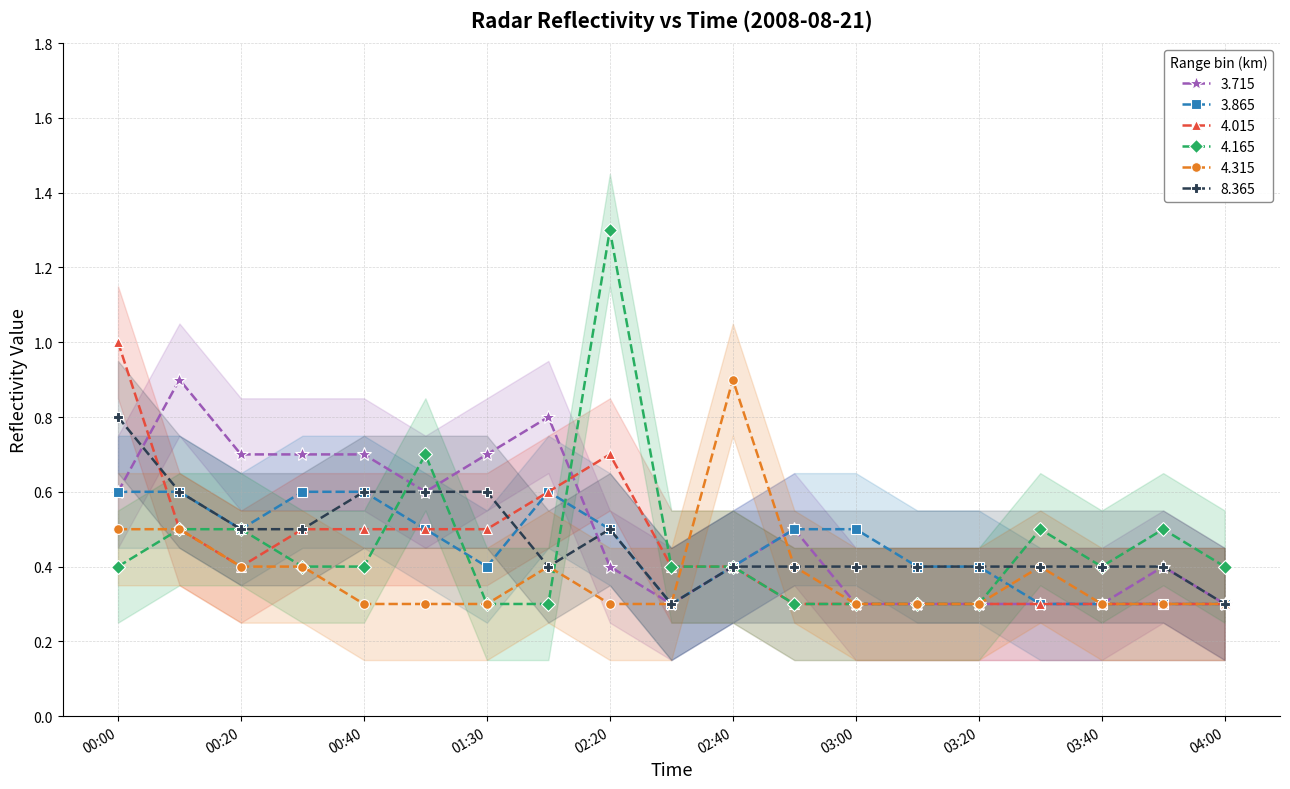

Reading left to right, what are all the values shown in this chart?

3.715: 0.6	0.9	0.7	0.7	0.7	0.6	0.7	0.8	0.4	0.3	0.4	0.5	0.3	0.3	0.3	0.3	0.3	0.4	0.3
3.865: 0.6	0.6	0.5	0.6	0.6	0.5	0.4	0.6	0.5	0.3	0.4	0.5	0.5	0.4	0.4	0.3	0.3	0.3	0.3
4.015: 1.0	0.5	0.4	0.5	0.5	0.5	0.5	0.6	0.7	0.4	0.4	0.3	0.3	0.3	0.3	0.3	0.3	0.3	0.3
4.165: 0.4	0.5	0.5	0.4	0.4	0.7	0.3	0.3	1.3	0.4	0.4	0.3	0.3	0.3	0.3	0.5	0.4	0.5	0.4
4.315: 0.5	0.5	0.4	0.4	0.3	0.3	0.3	0.4	0.3	0.3	0.9	0.4	0.3	0.3	0.3	0.4	0.3	0.3	0.3
8.365: 0.8	0.6	0.5	0.5	0.6	0.6	0.6	0.4	0.5	0.3	0.4	0.4	0.4	0.4	0.4	0.4	0.4	0.4	0.3